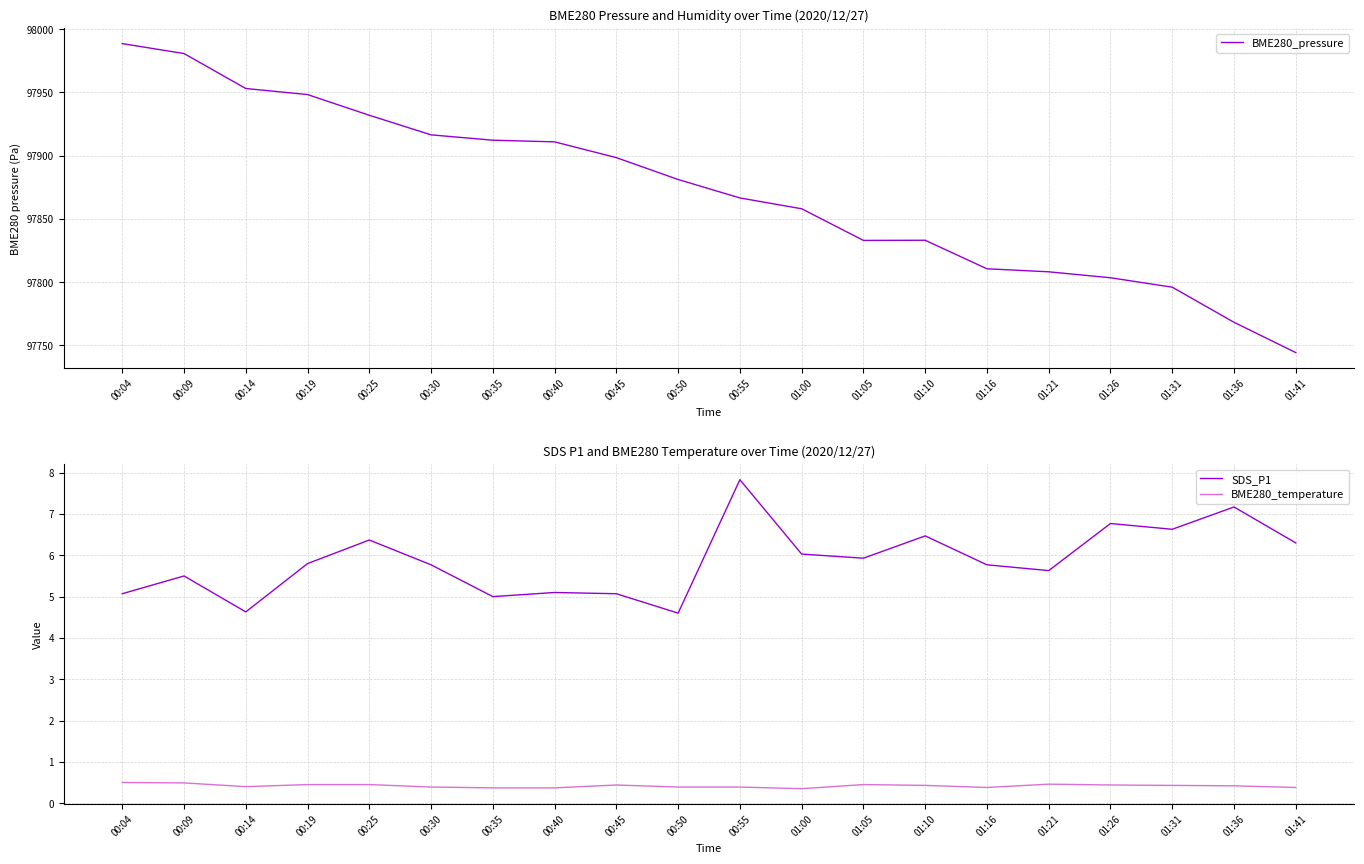

True or false: BME280_pressure and BME280_temperature cross at least once.

False